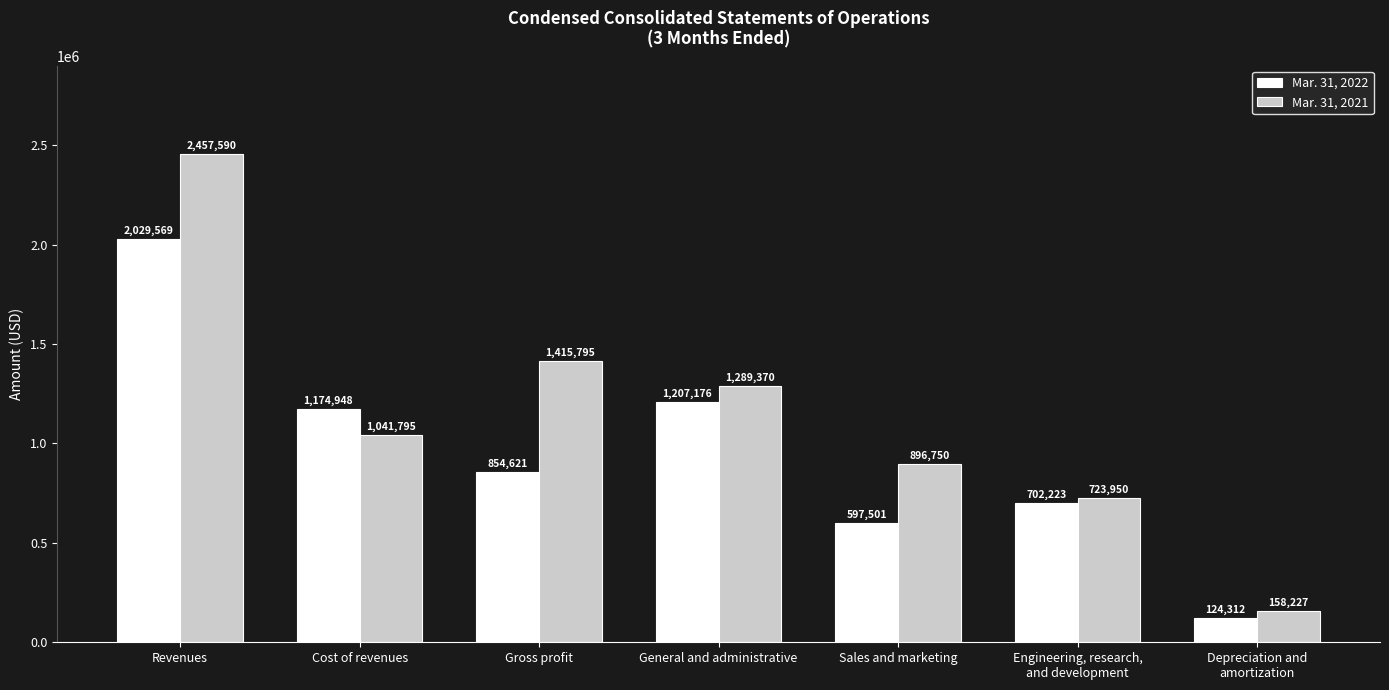

Reading right to left, list all the values displayed in this chart.

Mar. 31, 2022: 124312	702223	597501	1207176	854621	1174948	2029569
Mar. 31, 2021: 158227	723950	896750	1289370	1415795	1041795	2457590